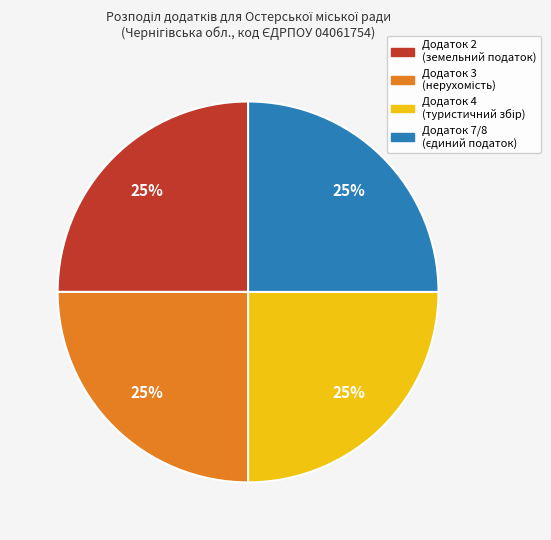

Is there a majority slice in this chart?

No